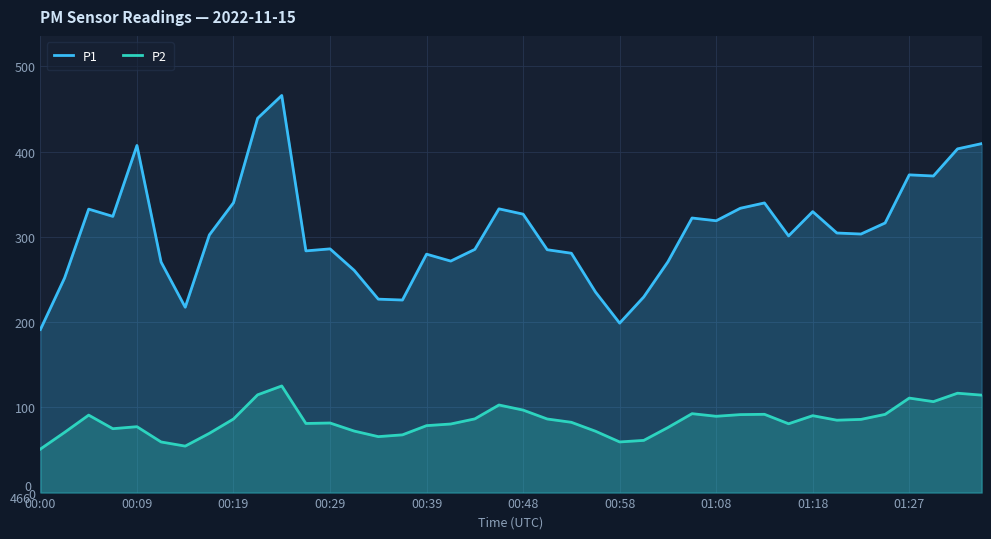

How many values in the P1 series exceed 303?

20